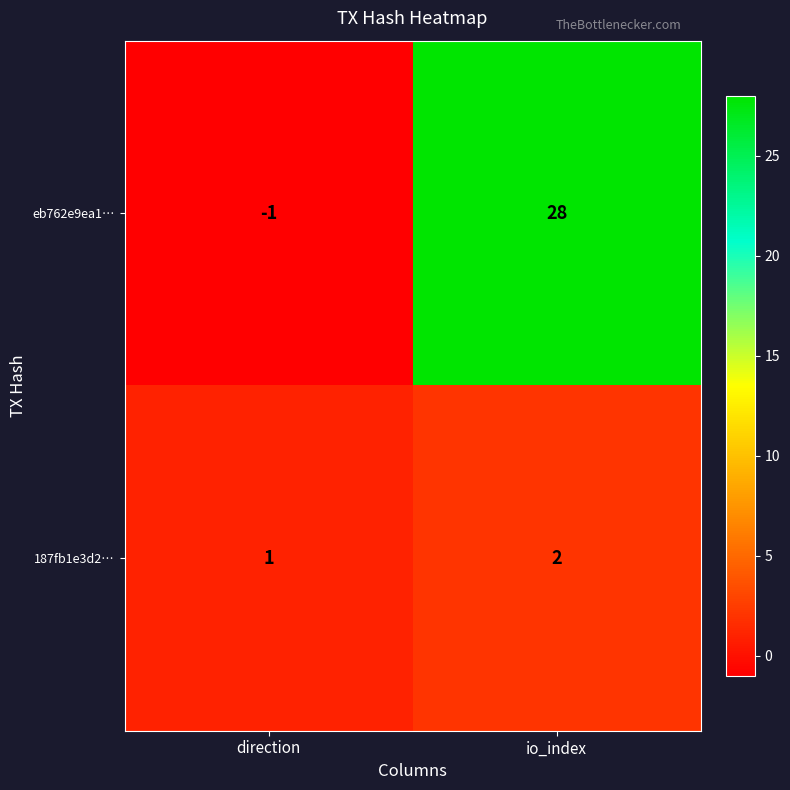

Rank the series by their maximum value, from highest to lowest.

eb762e9ea1…, 187fb1e3d2…